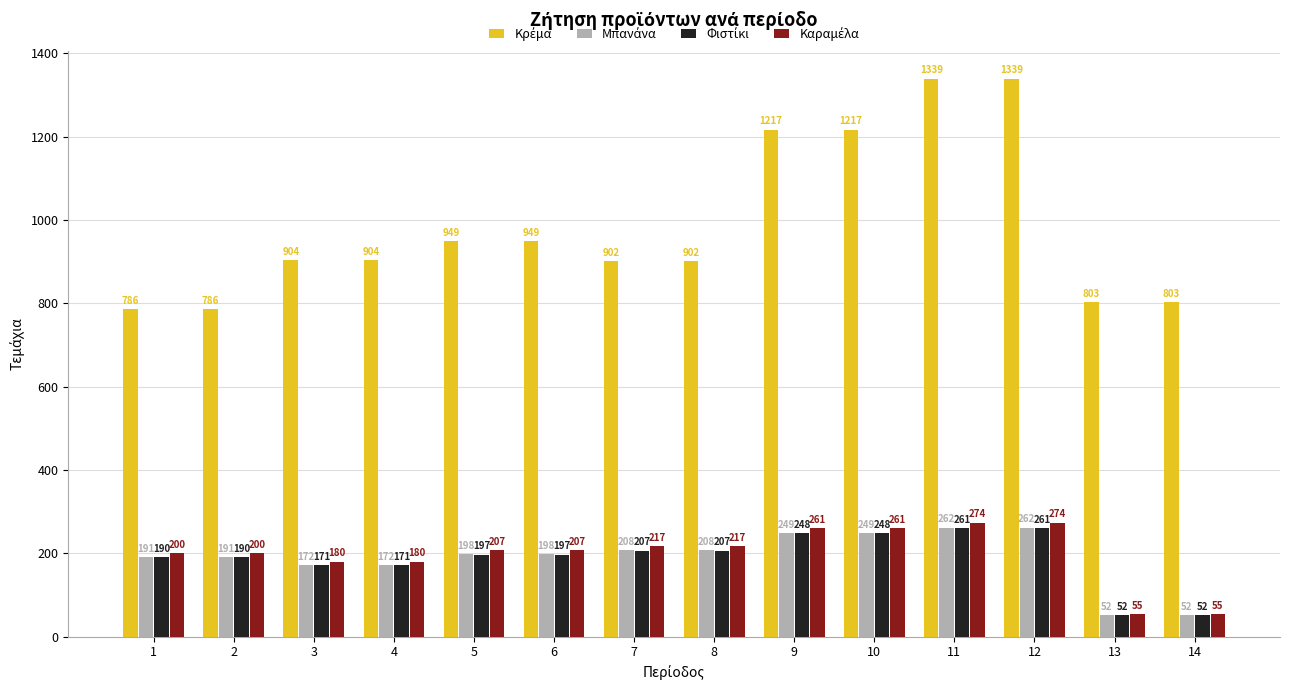

What is the smallest value displayed?

52.1